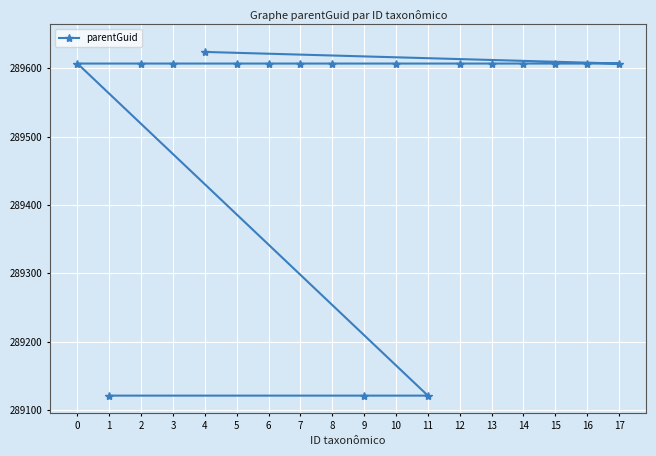

Is it true that the value at 4 is 289624?

True